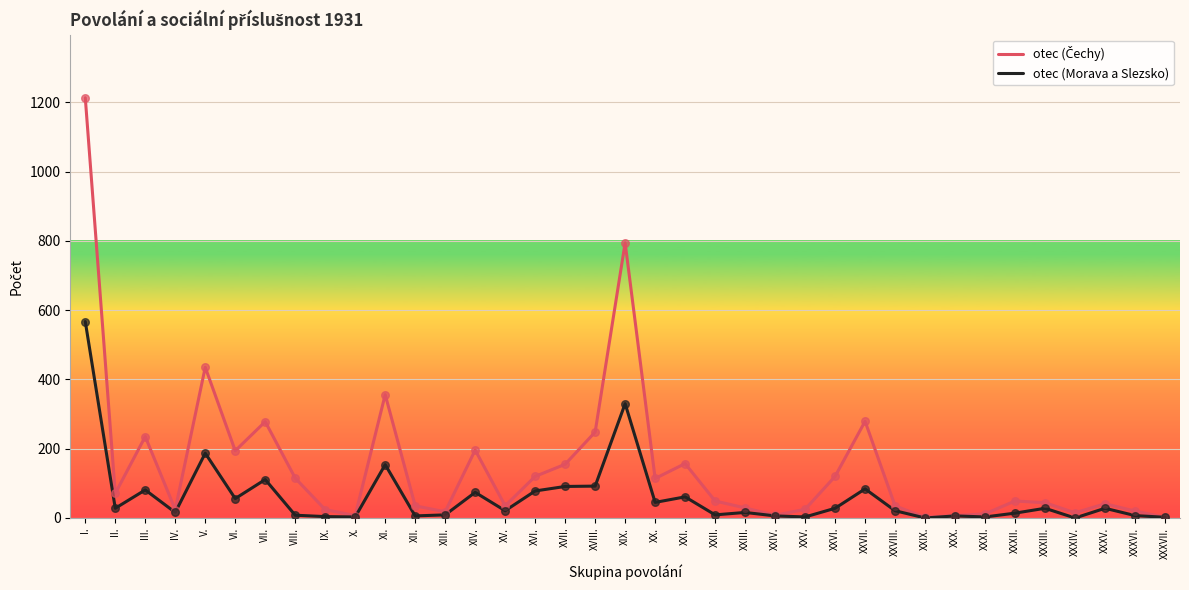

At which category is the sum across all series the highest?

I.